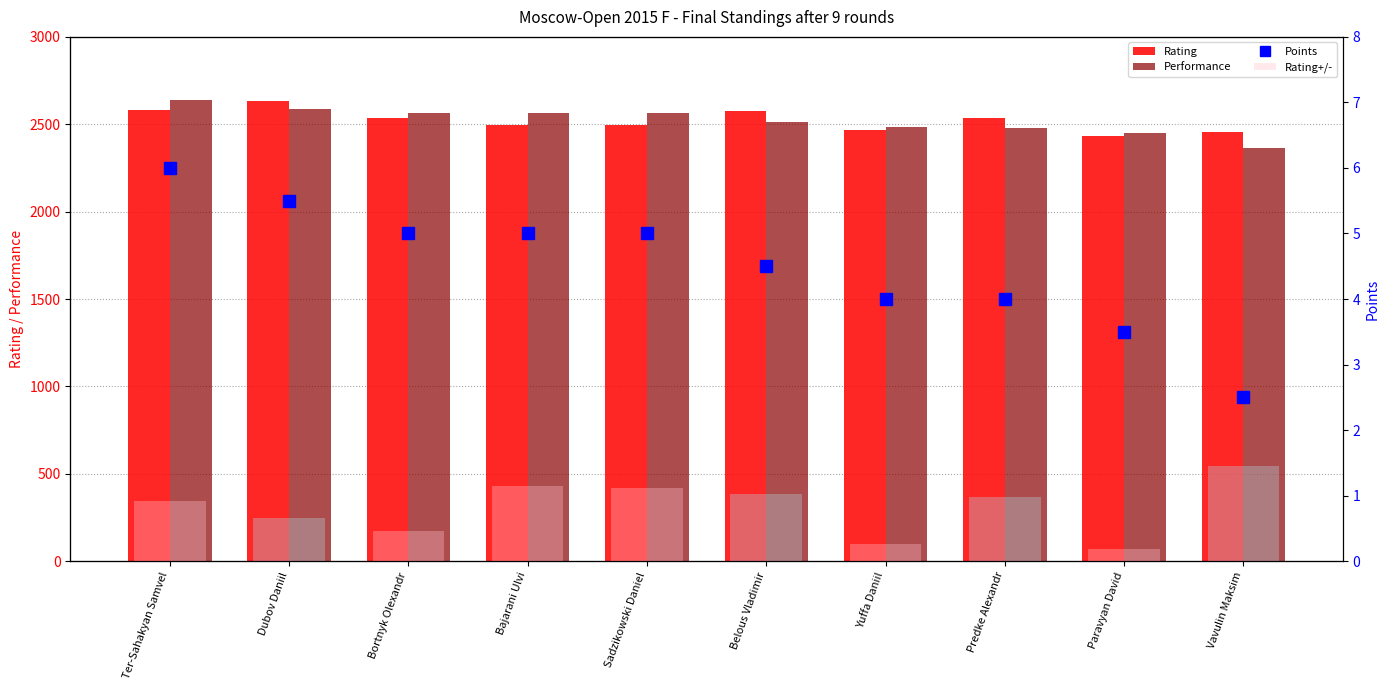

Reading left to right, transcribe all the data shown in this chart.

Rating: Ter-Sahakyan Samvel=2580.0	Dubov Daniil=2632.0	Bortnyk Olexandr=2533.0	Bajarani Ulvi=2494.0	Sadzikowski Daniel=2496.0	Belous Vladimir=2577.0	Yuffa Daniil=2469.0	Predke Alexandr=2537.0	Paravyan David=2435.0	Vavulin Maksim=2453.0
Performance: Ter-Sahakyan Samvel=2639.0	Dubov Daniil=2588.0	Bortnyk Olexandr=2562.0	Bajarani Ulvi=2567.0	Sadzikowski Daniel=2566.0	Belous Vladimir=2514.0	Yuffa Daniil=2483.0	Predke Alexandr=2476.0	Paravyan David=2450.0	Vavulin Maksim=2362.0
Points: Ter-Sahakyan Samvel=6.0	Dubov Daniil=5.5	Bortnyk Olexandr=5.0	Bajarani Ulvi=5.0	Sadzikowski Daniel=5.0	Belous Vladimir=4.5	Yuffa Daniil=4.0	Predke Alexandr=4.0	Paravyan David=3.5	Vavulin Maksim=2.5
Rating+/-: Ter-Sahakyan Samvel=6.9	Dubov Daniil=4.9	Bortnyk Olexandr=3.5	Bajarani Ulvi=8.6	Sadzikowski Daniel=8.4	Belous Vladimir=7.7	Yuffa Daniil=2.0	Predke Alexandr=7.3	Paravyan David=1.4	Vavulin Maksim=10.9